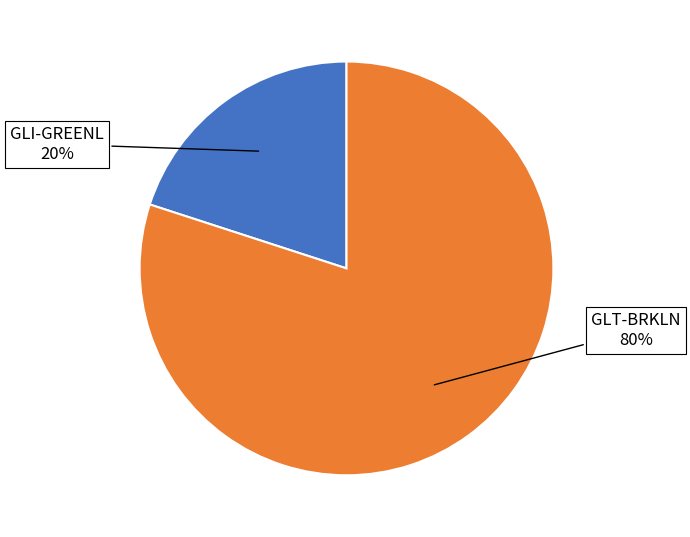

Does any single category account for the majority?

Yes